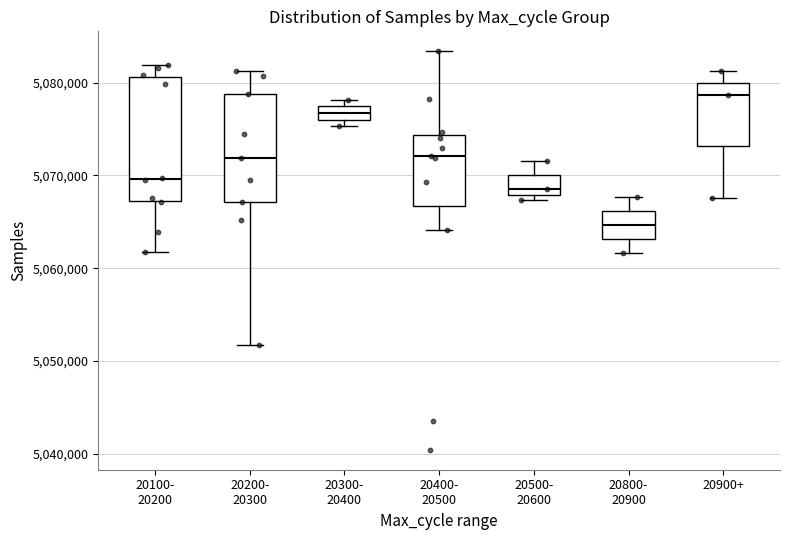

Which box is the tallest, from its lower edge to its upper edge?

20100- 20200